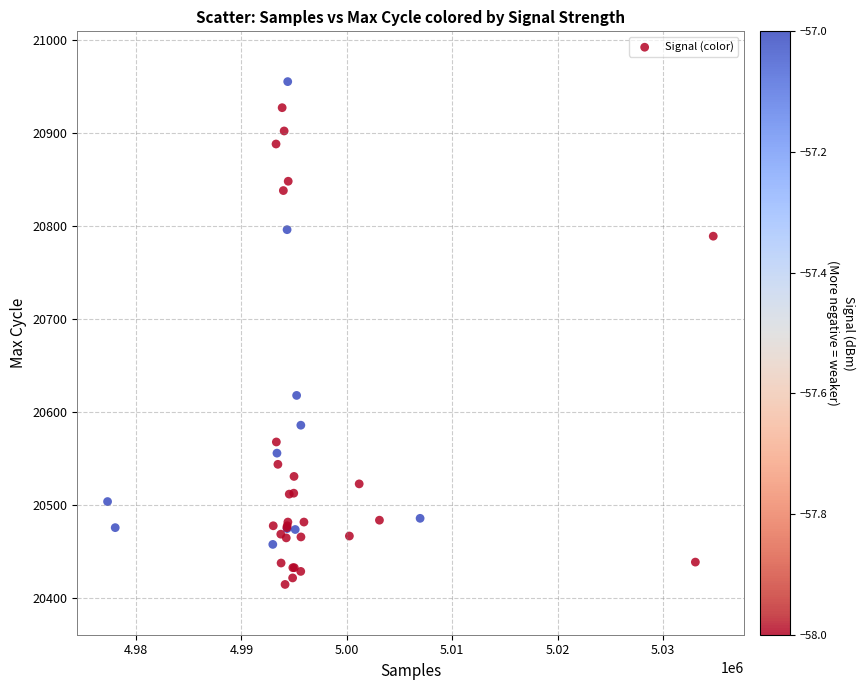

What Y value in the scatter plot is closest to 20685?

20618